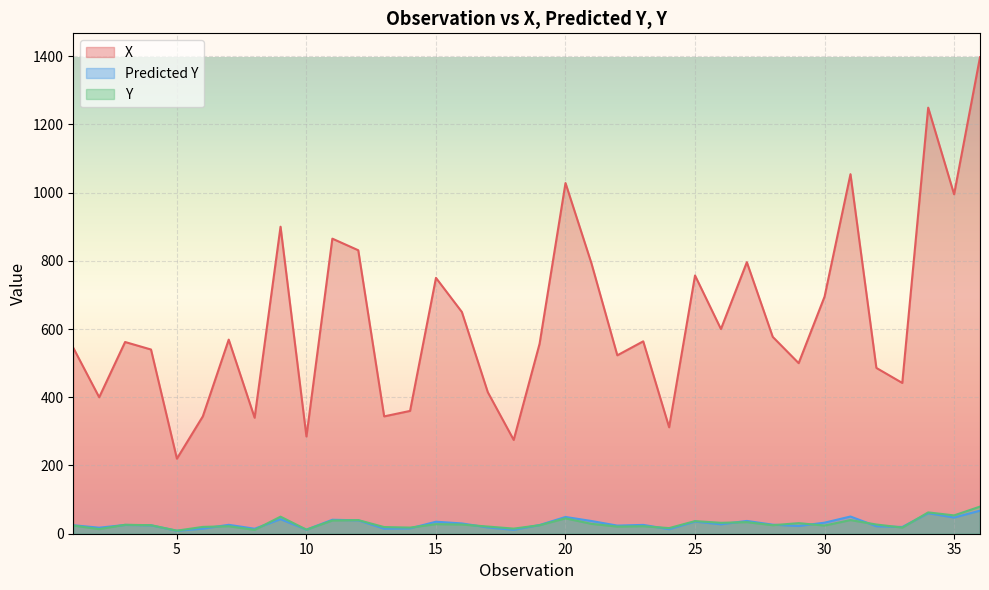

Reading right to left, extract all data points from this chart.

X: 1397.0	995.0	1249.0	442.0	486.0	1054.0	695.0	500.0	577.0	796.0	600.0	757.0	312.0	564.0	523.0	793.0	1028.0	557.0	275.0	415.0	650.0	750.0	360.0	344.0	831.0	865.0	285.0	900.0	340.0	569.0	344.0	220.0	540.0	562.0	400.0	545.0
Predicted Y: 67.6	47.5	60.2	19.8	22.0	50.4	32.4	22.7	26.5	37.5	27.7	35.5	13.3	25.9	23.8	37.3	49.1	25.5	11.4	18.4	30.2	35.2	15.7	14.9	39.2	40.9	11.9	42.7	14.7	26.1	14.9	8.6	24.7	25.8	17.7	24.9
Y: 79.5	53.8	62.5	18.0	27.0	40.0	24.0	31.0	25.0	34.0	32.0	37.0	16.5	22.0	21.0	29.0	45.0	25.0	15.0	21.0	27.0	28.0	18.0	19.5	40.0	38.8	12.0	50.0	11.2	22.0	20.0	9.0	25.0	26.2	13.5	24.0